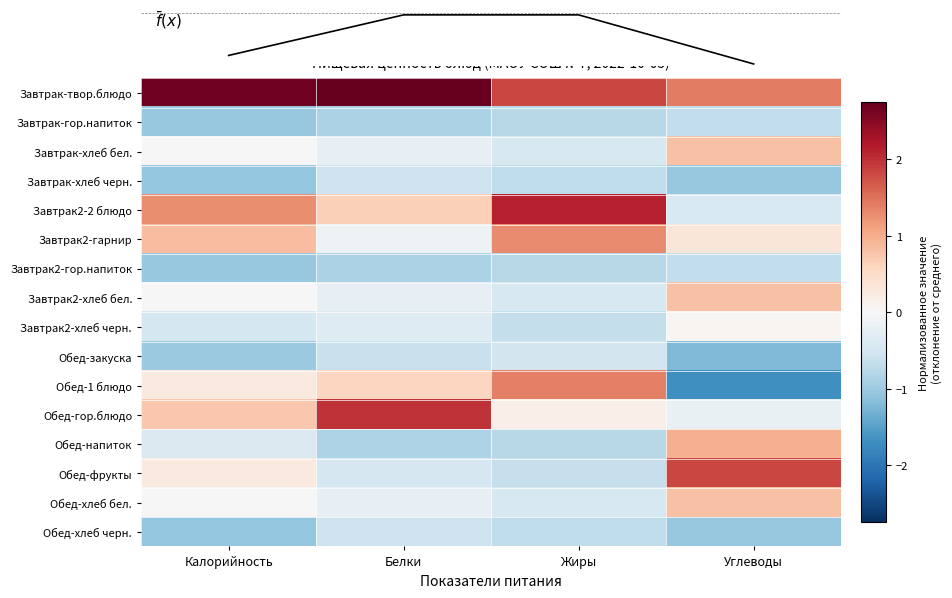

List the series in order of their peak value, highest first.

Завтрак-твор.блюдо, Завтрак2-2 блюдо, Обед-гор.блюдо, Обед-фрукты, Обед-1 блюдо, Завтрак2-гарнир, Обед-напиток, Завтрак-хлеб бел., Завтрак2-хлеб бел., Обед-хлеб бел., Завтрак2-хлеб черн., Обед-закуска, Завтрак-хлеб черн., Обед-хлеб черн., Завтрак-гор.напиток, Завтрак2-гор.напиток